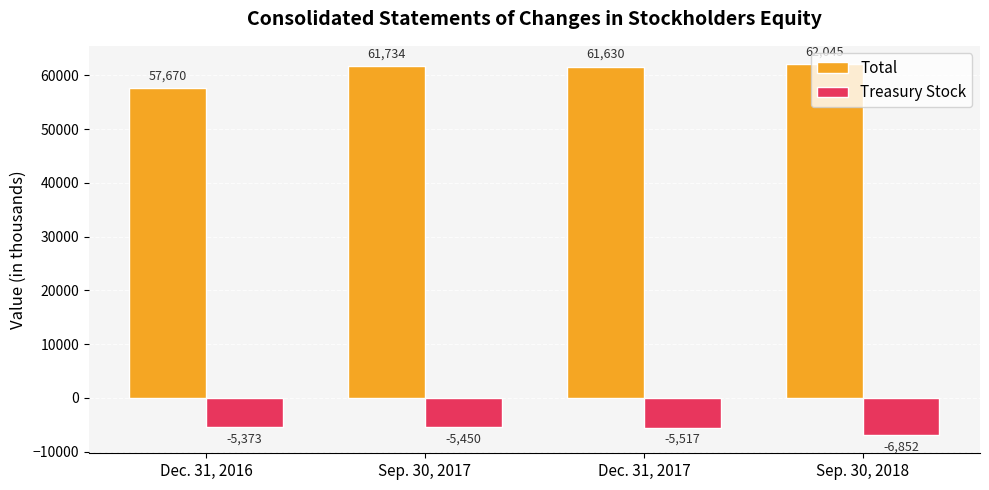

How many bars are there in each group?

2